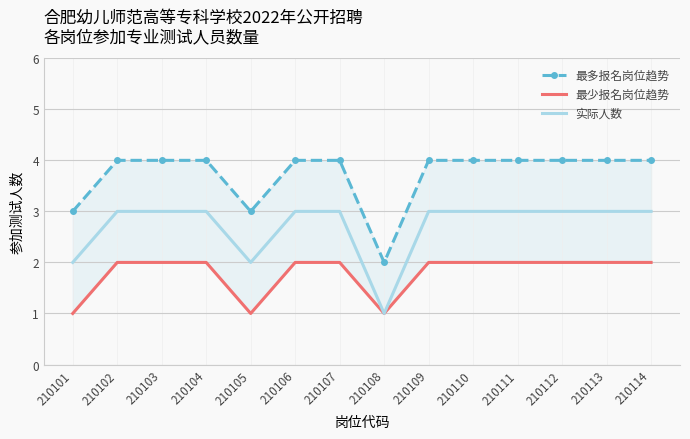

Where is 最少报名岗位趋势 nearest to the value 1?

210101